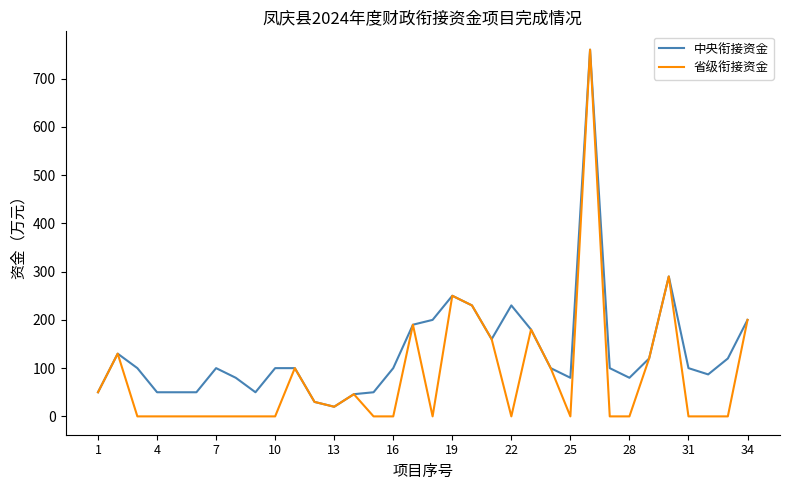

What is the greatest value displayed?

760